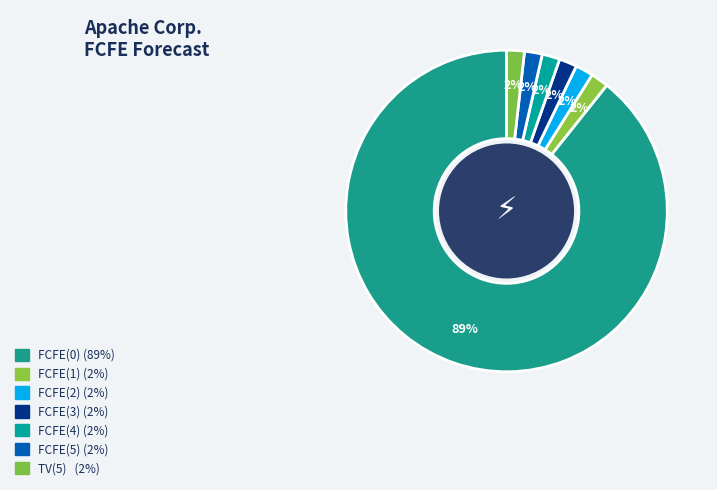

How many slices are in this pie chart?

7